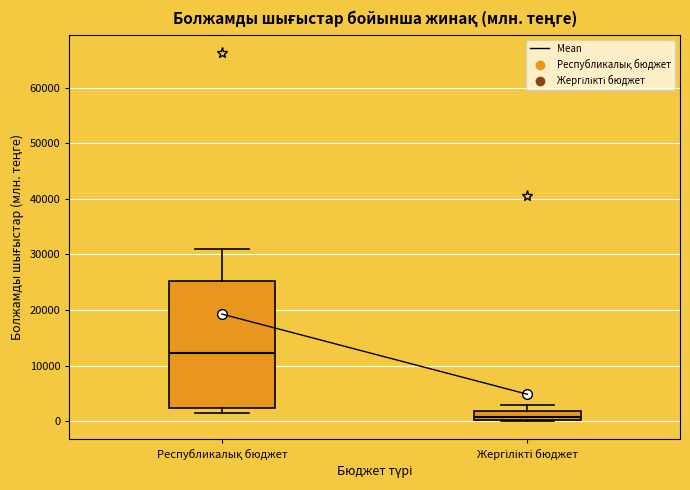

Where does the median line of the box for Республикалық бюджет sit on the y-axis? The values are not printed on the chart, so give them approximately, as read against the axis.

12000